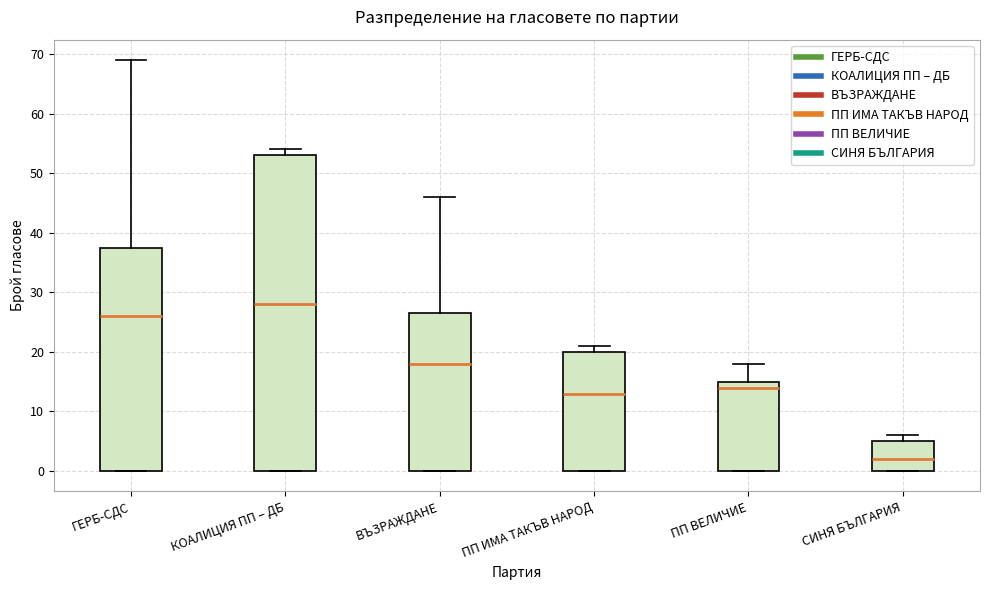

Reading left to right, transcribe this box plot: for each box, give where its median line is, the range the box spans, and where its two whiskers end, as read against the y-axis. The values are not printed on the chart, so give them approximately, as read against the axis.

ГЕРБ-СДС: median 26, box 0 to 38, whiskers 0 to 69
КОАЛИЦИЯ ПП – ДБ: median 28, box 0 to 53, whiskers 0 to 54
ВЪЗРАЖДАНЕ: median 18, box 0 to 27, whiskers 0 to 46
ПП ИМА ТАКЪВ НАРОД: median 13, box 0 to 20, whiskers 0 to 21
ПП ВЕЛИЧИЕ: median 14, box 0 to 15, whiskers 0 to 18
СИНЯ БЪЛГАРИЯ: median 2, box 0 to 5, whiskers 0 to 6